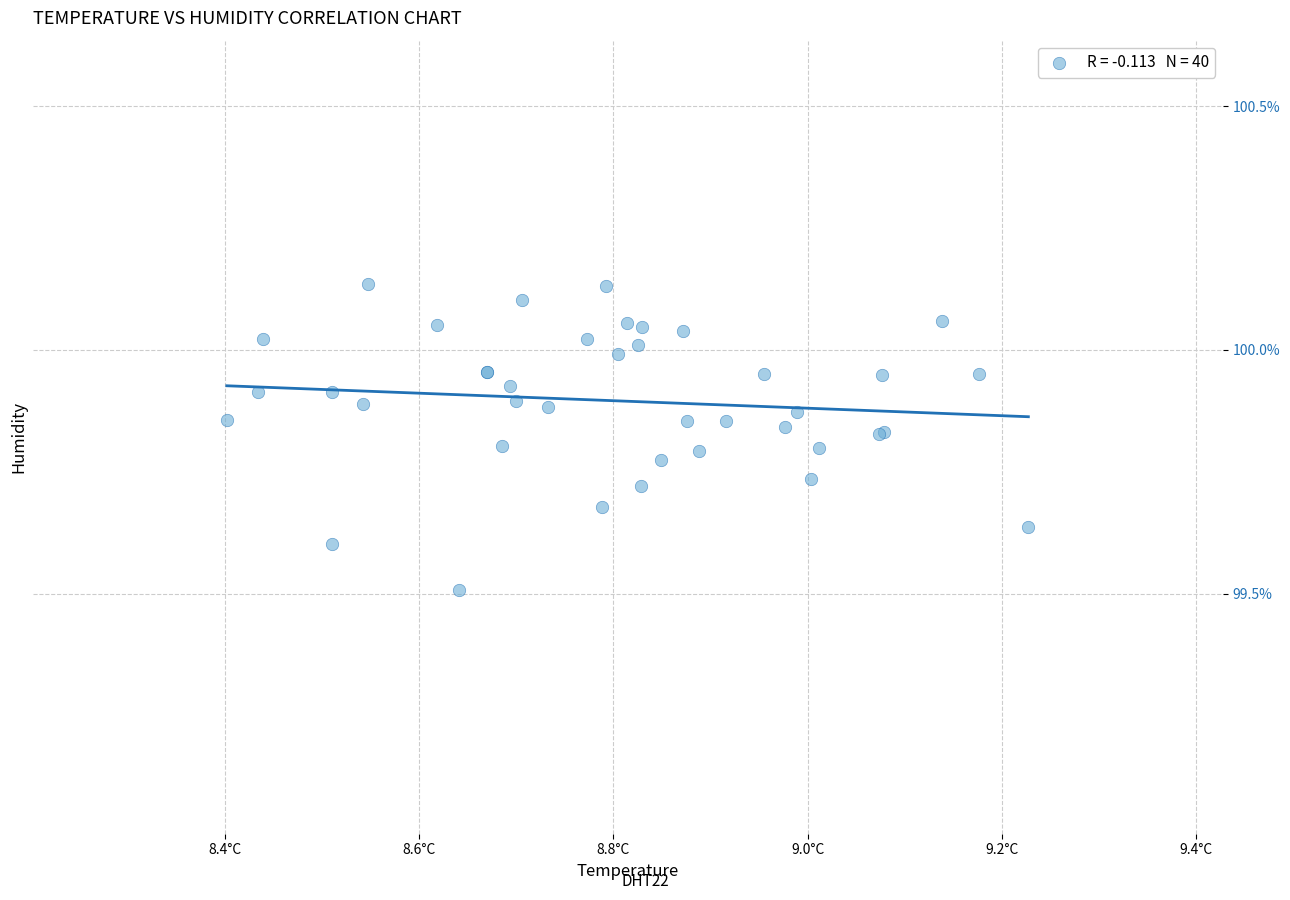

What Y value in the scatter plot is closest to 99?

99.5